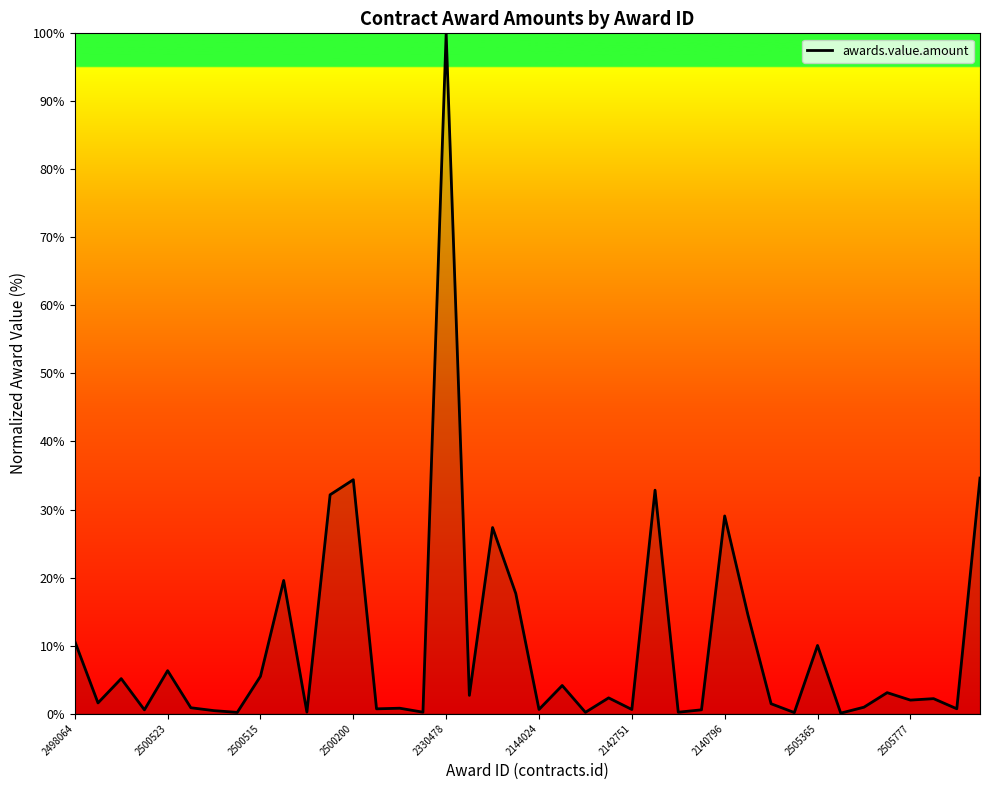

What is the maximum value shown in the chart?

100.0